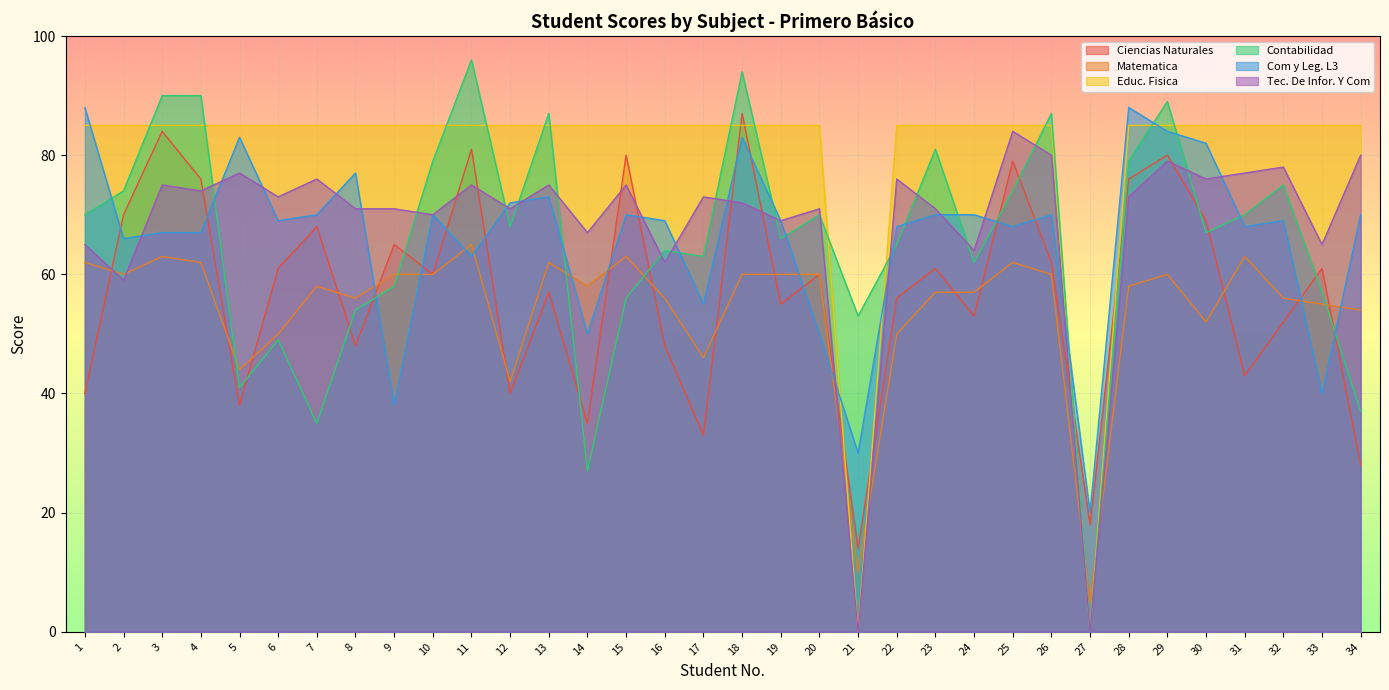

Rank the categories by Com y Leg. L3 value from lowest to highest.

27, 21, 9, 33, 14, 20, 17, 11, 2, 3, 4, 22, 25, 31, 6, 16, 19, 32, 7, 10, 15, 23, 24, 26, 34, 12, 13, 8, 30, 5, 18, 29, 1, 28